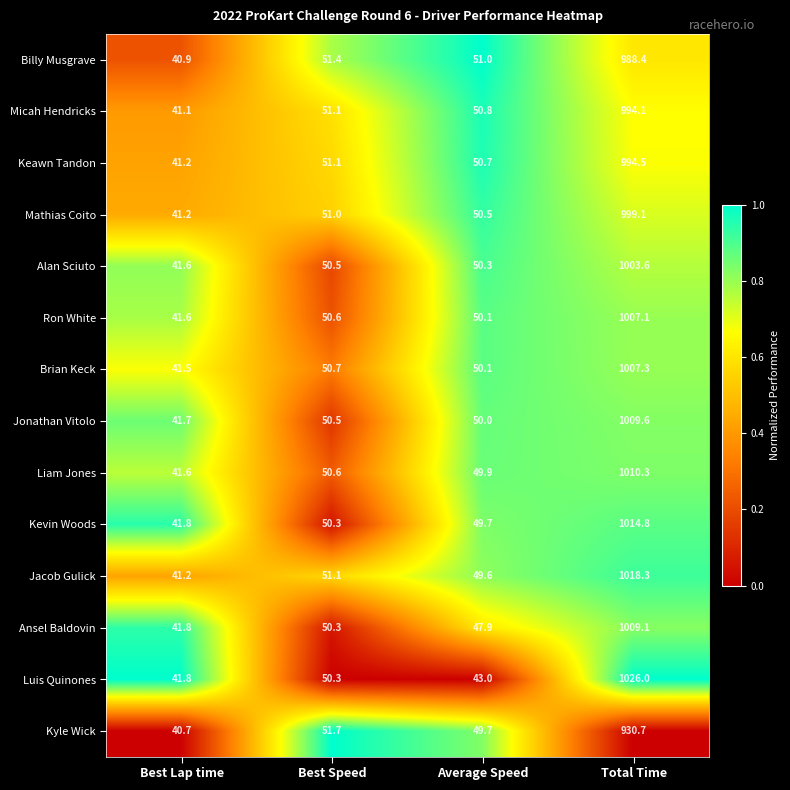

The value of Brian Keck at Average Speed is 74.6. True or false?

False